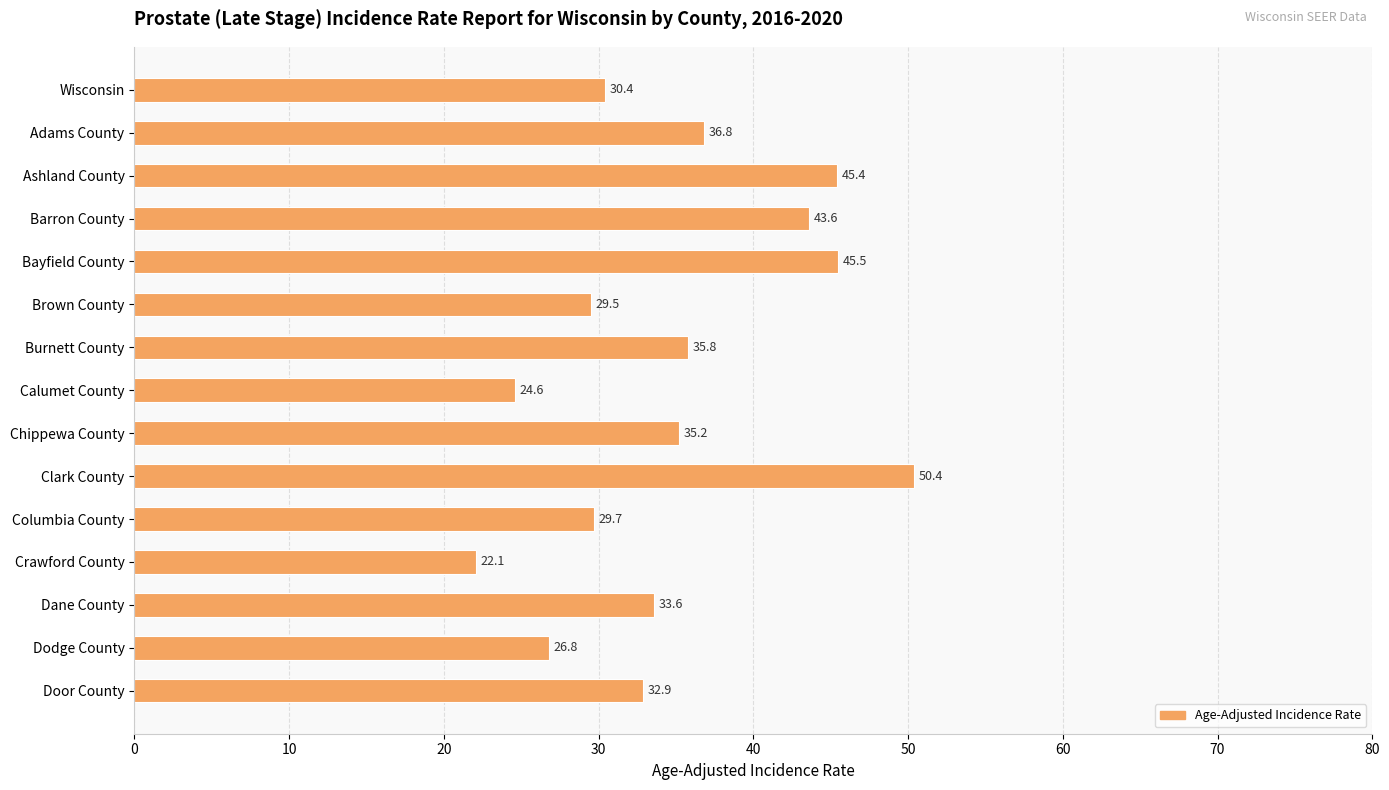

What is the sum of all values?

522.3